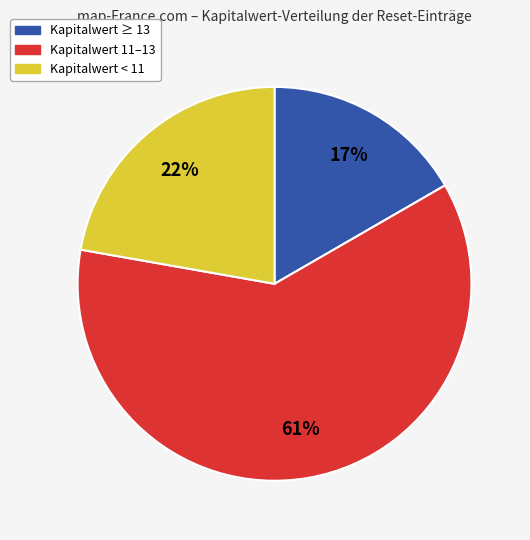

To the nearest percent, what is the difference between the largest and smallest slice percentages?

44%